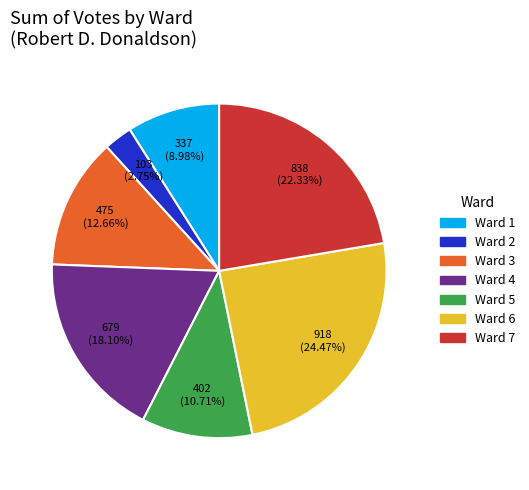

Is Ward 3 the majority of the pie?

No